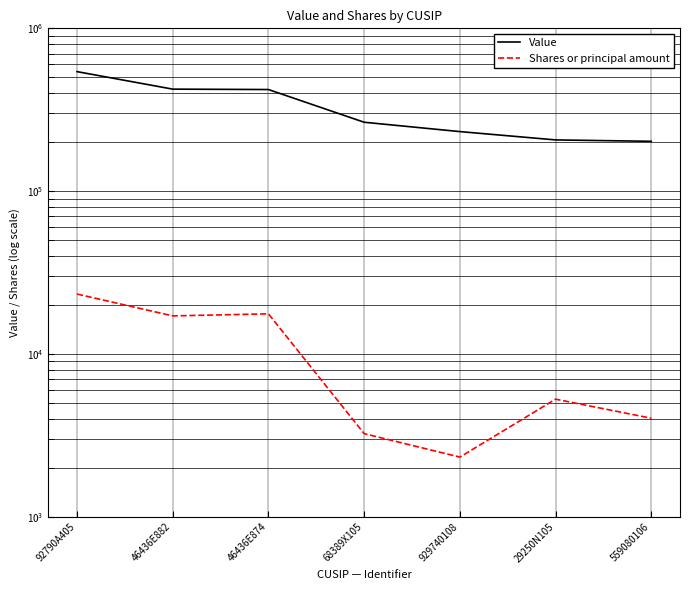

Reading left to right, what are all the values shown in this chart?

Value: 92790A405=542095	46436E882=423235	46436E874=420833	68389X105=265001	929740108=232164	29250N105=206409	559080106=202346
Shares or principal amount: 92790A405=23336	46436E882=17135	46436E874=17645	68389X105=3242	929740108=2326	29250N105=5279	559080106=4030